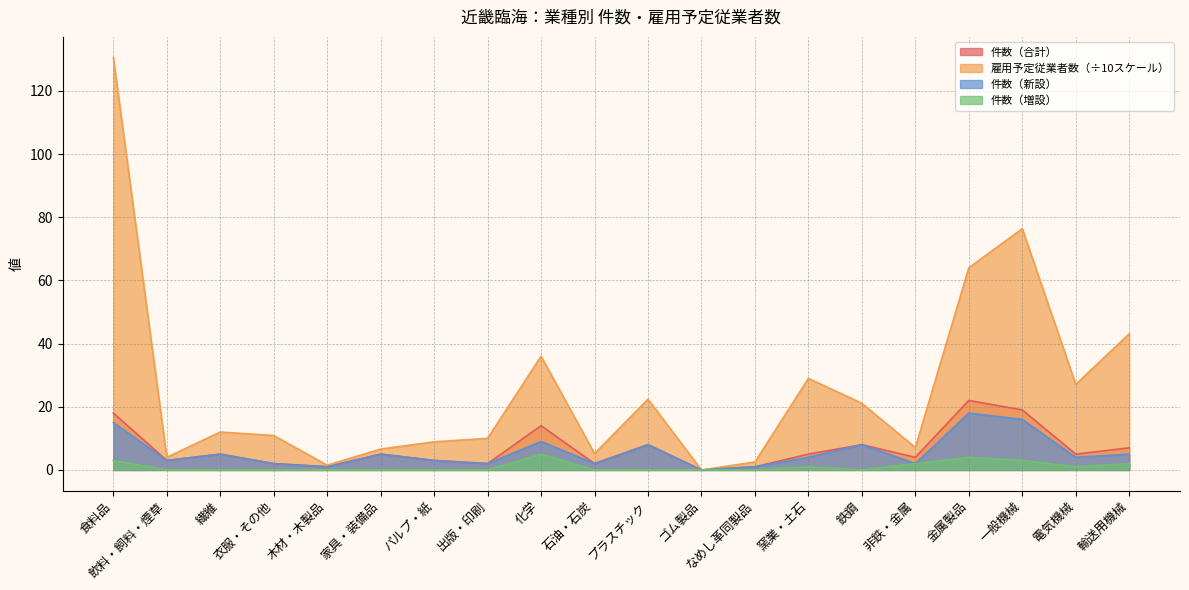

How many interior local valleys does the 件数（合計） series have?

7